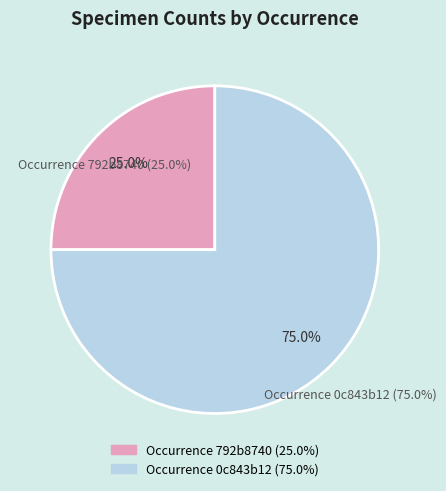

To the nearest percent, what is the combined percentage of 792b8740 (Count=1) and 0c843b12 (Count=3)?

100%